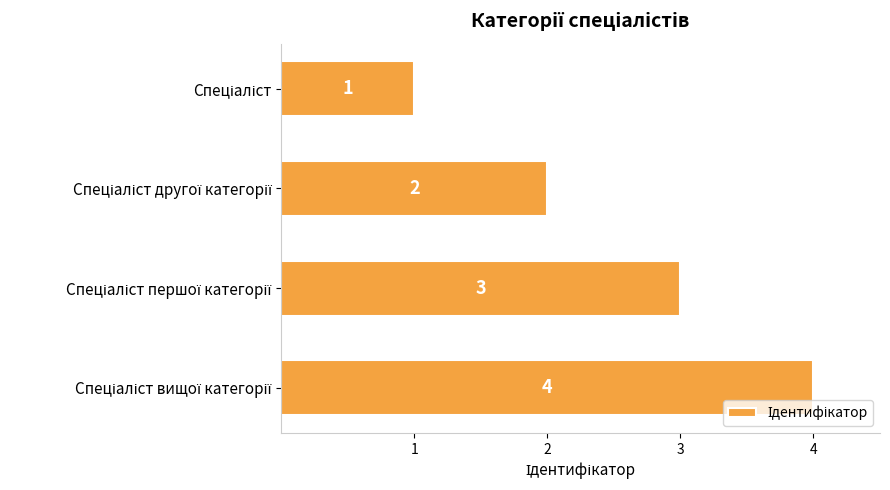

What is the greatest value displayed?

4